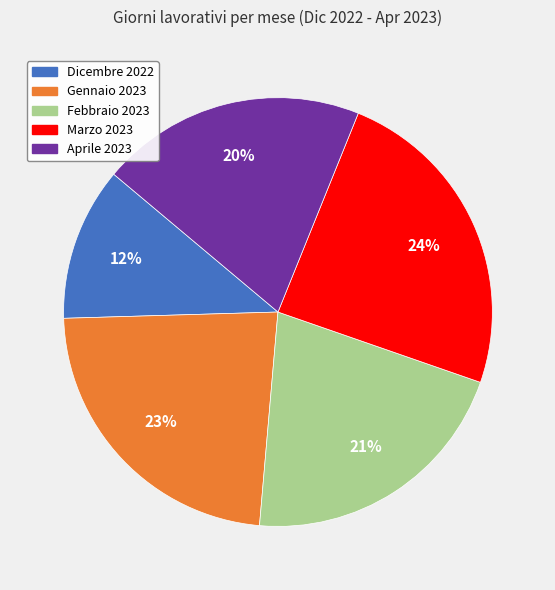

To the nearest percent, what is the combined percentage of Aprile 2023 and Gennaio 2023?

43%